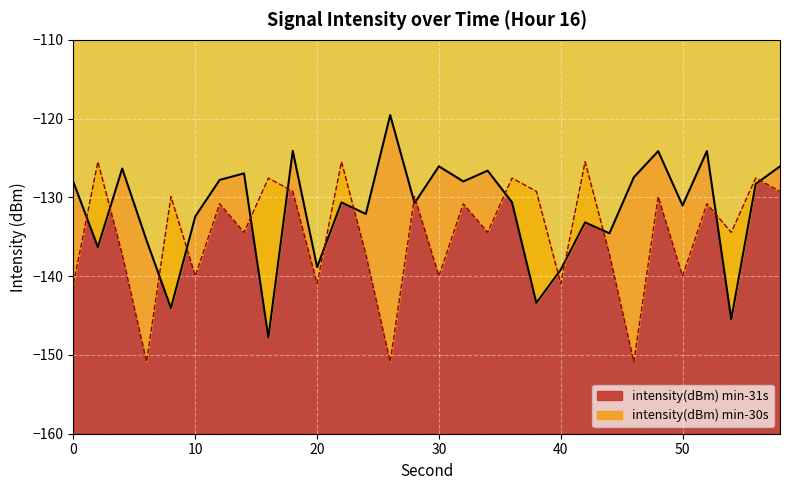

How many data points in intensity(dBm) min-31s are above -130?

12